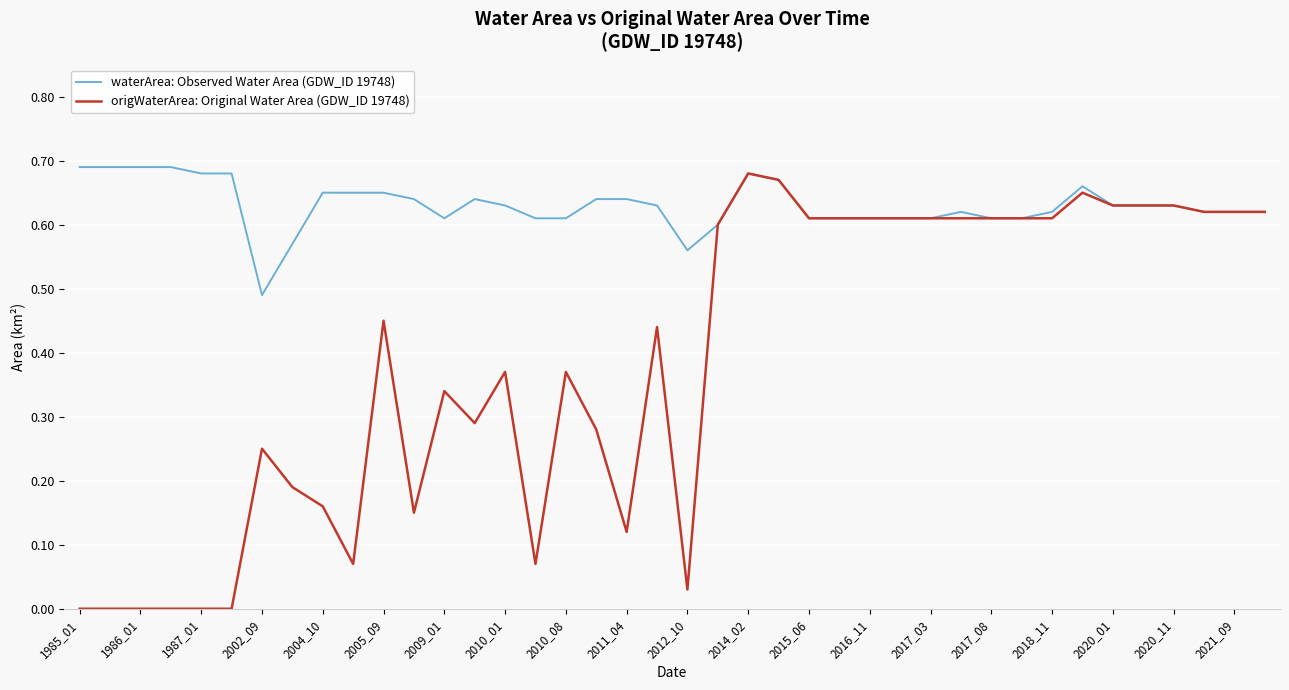

List the series in order of their overall mean, lowest first.

origWaterArea: Original Water Area (GDW_ID 19748), waterArea: Observed Water Area (GDW_ID 19748)